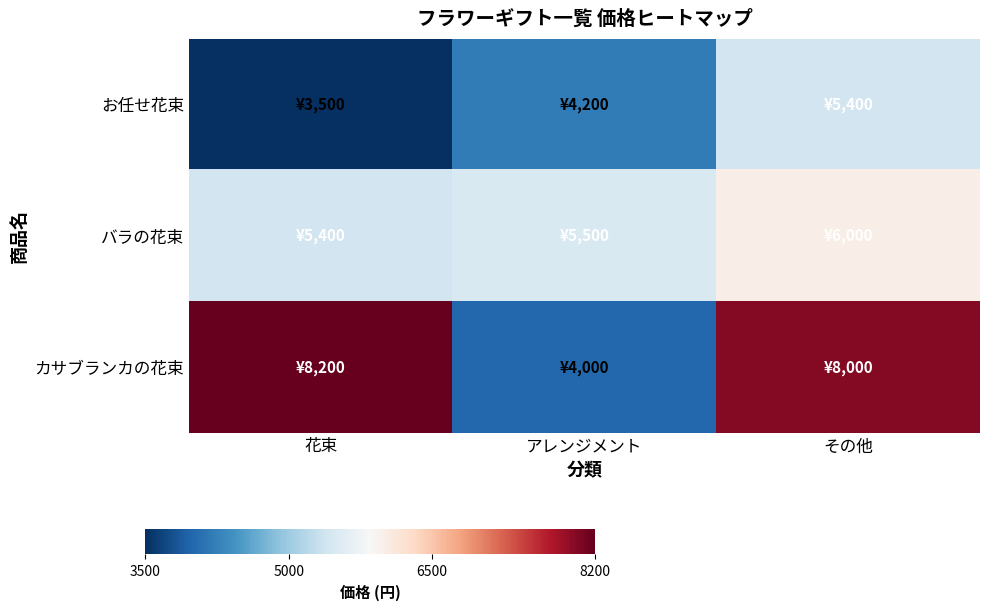

List the series in order of their overall mean, highest first.

カサブランカの花束, バラの花束, お任せ花束